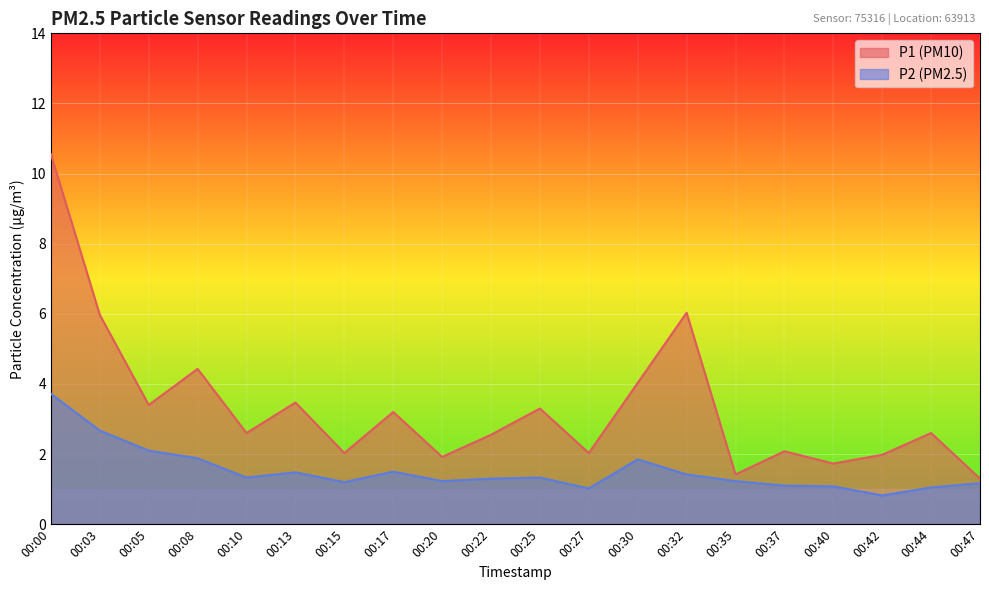

True or false: P2 and P1 cross at least once.

False